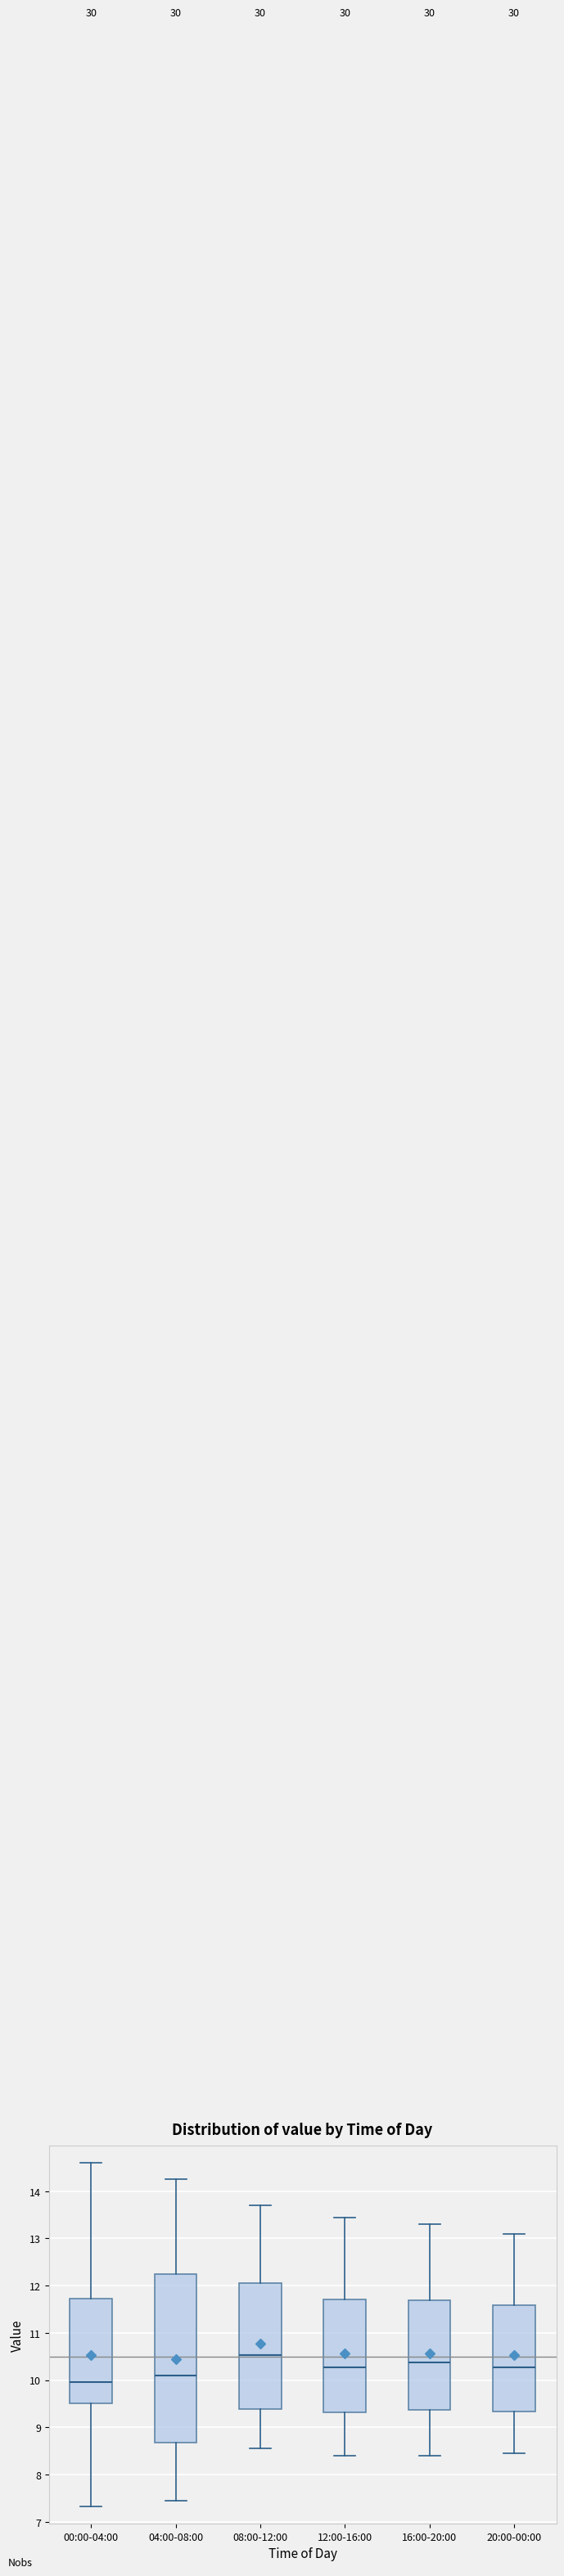

Reading left to right, transcribe this box plot: for each box, give where its median line is, the range the box spans, and where its two whiskers end, as read against the y-axis. The values are not printed on the chart, so give them approximately, as read against the axis.

00:00-04:00: median 10.0, box 9.5 to 11.7, whiskers 7.3 to 14.6
04:00-08:00: median 10.1, box 8.7 to 12.3, whiskers 7.5 to 14.3
08:00-12:00: median 10.5, box 9.4 to 12.1, whiskers 8.6 to 13.7
12:00-16:00: median 10.3, box 9.3 to 11.7, whiskers 8.4 to 13.5
16:00-20:00: median 10.4, box 9.4 to 11.7, whiskers 8.4 to 13.3
20:00-00:00: median 10.3, box 9.3 to 11.6, whiskers 8.5 to 13.1